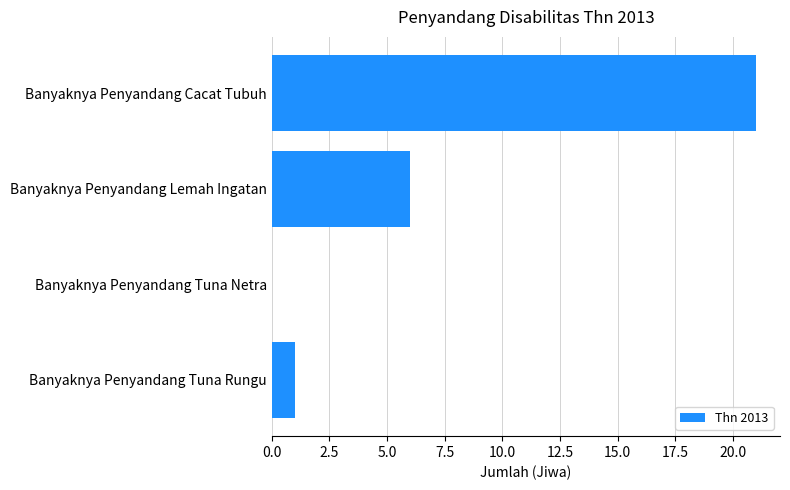

What is the sum of all values?

28